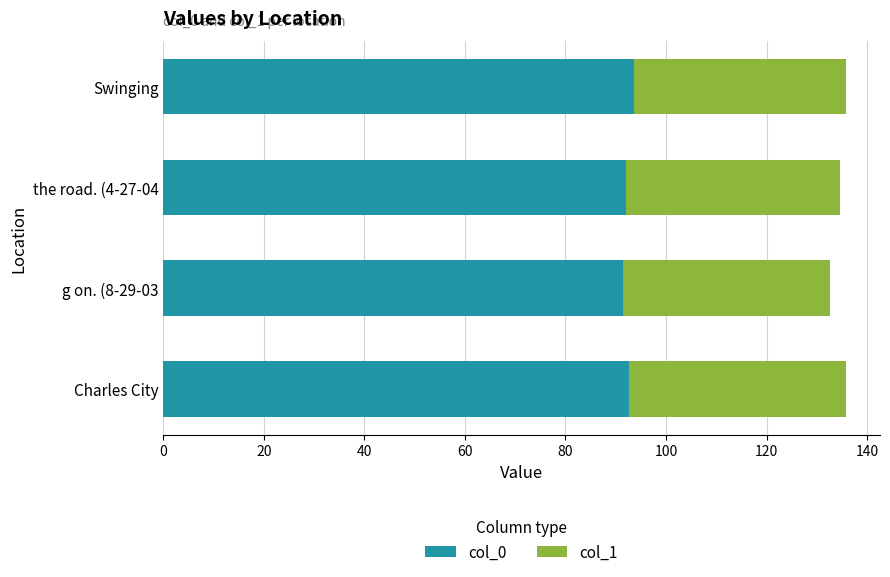

Count the number of data series in this chart.

2